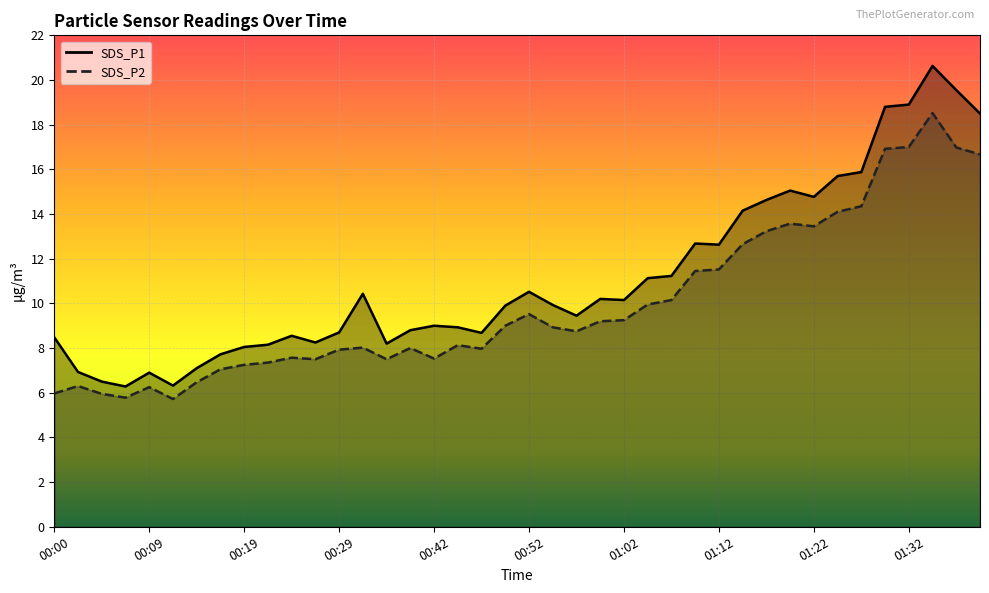

At which label does SDS_P2 first exceed 8?

00:32